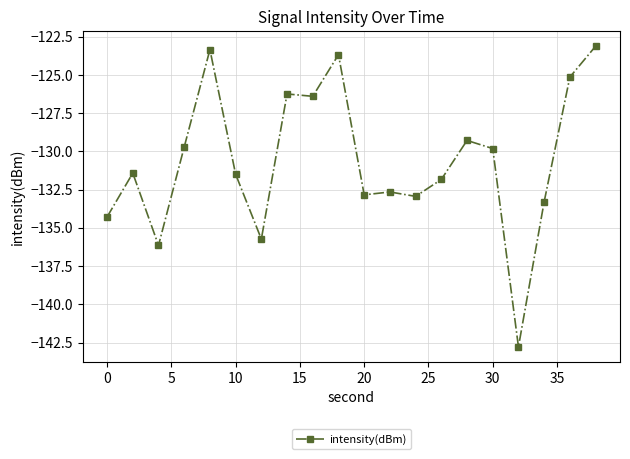

True or false: there are more than 0 points higher than both neighbors.

True